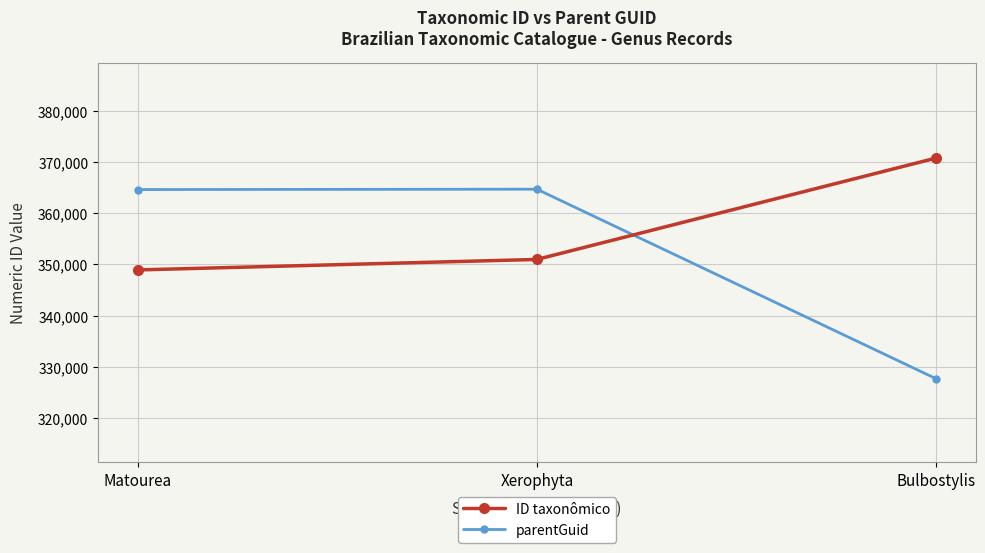

What is the label of the 3rd point from the right?

Matourea